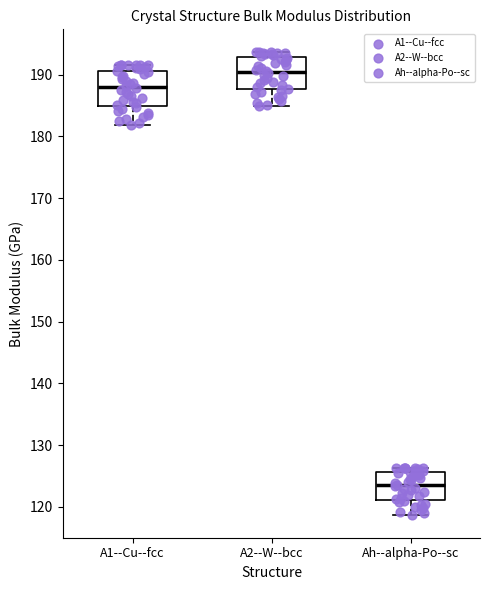

Which box has the lowest median line?

Ah--alpha-Po--sc